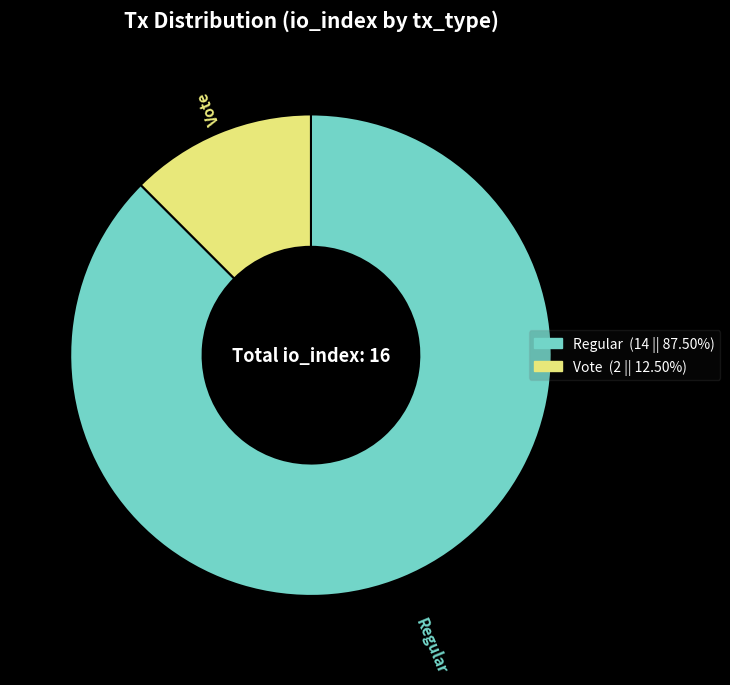

Count the number of slices in the pie.

2